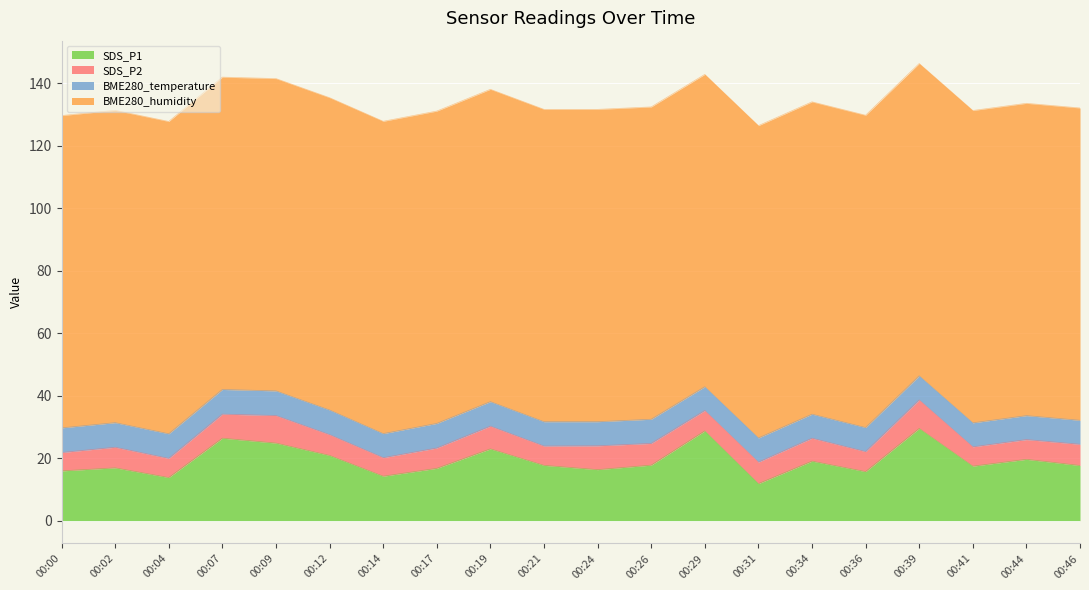

Rank the series by their maximum value, from highest to lowest.

BME280_humidity, SDS_P1, SDS_P2, BME280_temperature